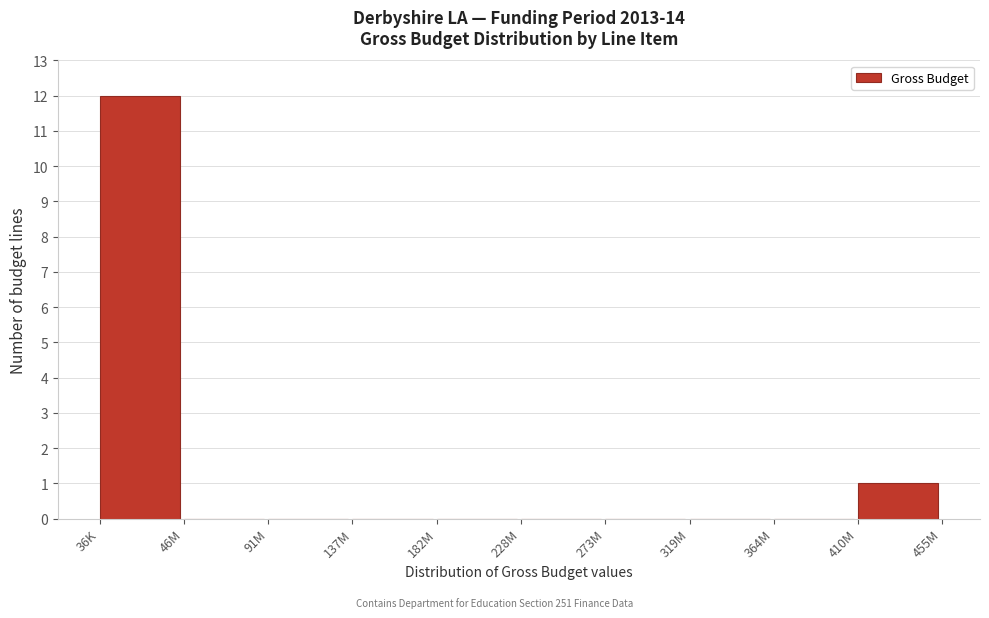

Reading right to left, transcribe all the data shown in this chart.

410M=1	364M=0	319M=0	273M=0	228M=0	182M=0	137M=0	91M=0	46M=0	36K=12